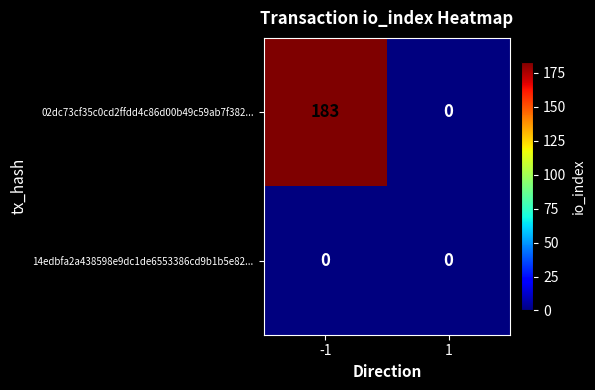

Between -1 and 1, which series saw the biggest shift?

02dc73cf35c0cd2ffdd4c86d00b49c59ab7f382...